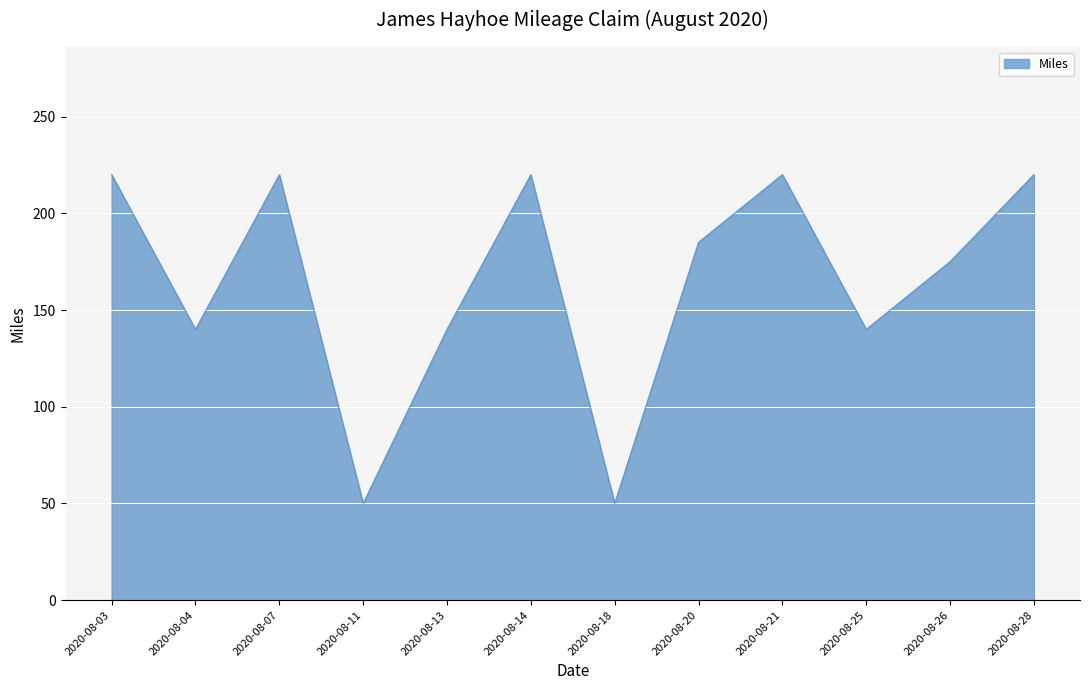

What is the change in value from 2020-08-18 to 2020-08-26?

+125